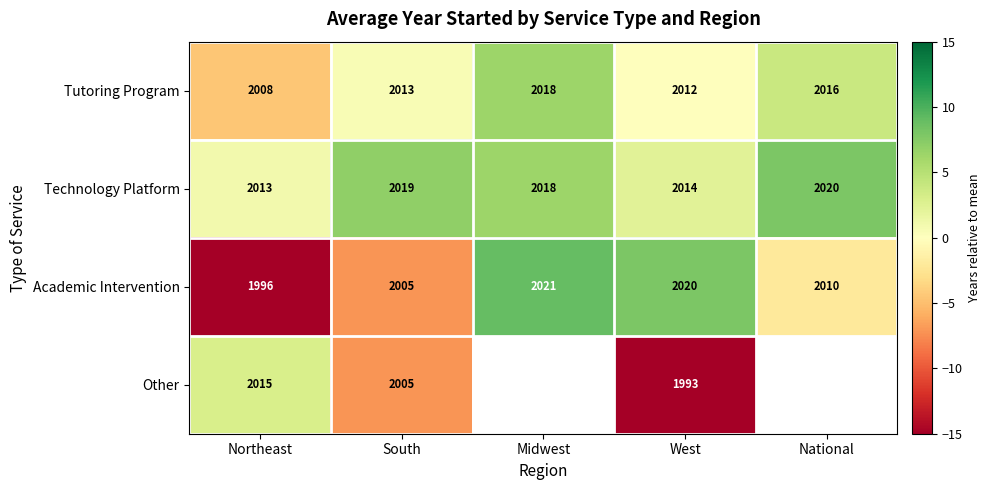

Between South and West, which series saw the biggest shift?

Academic Intervention